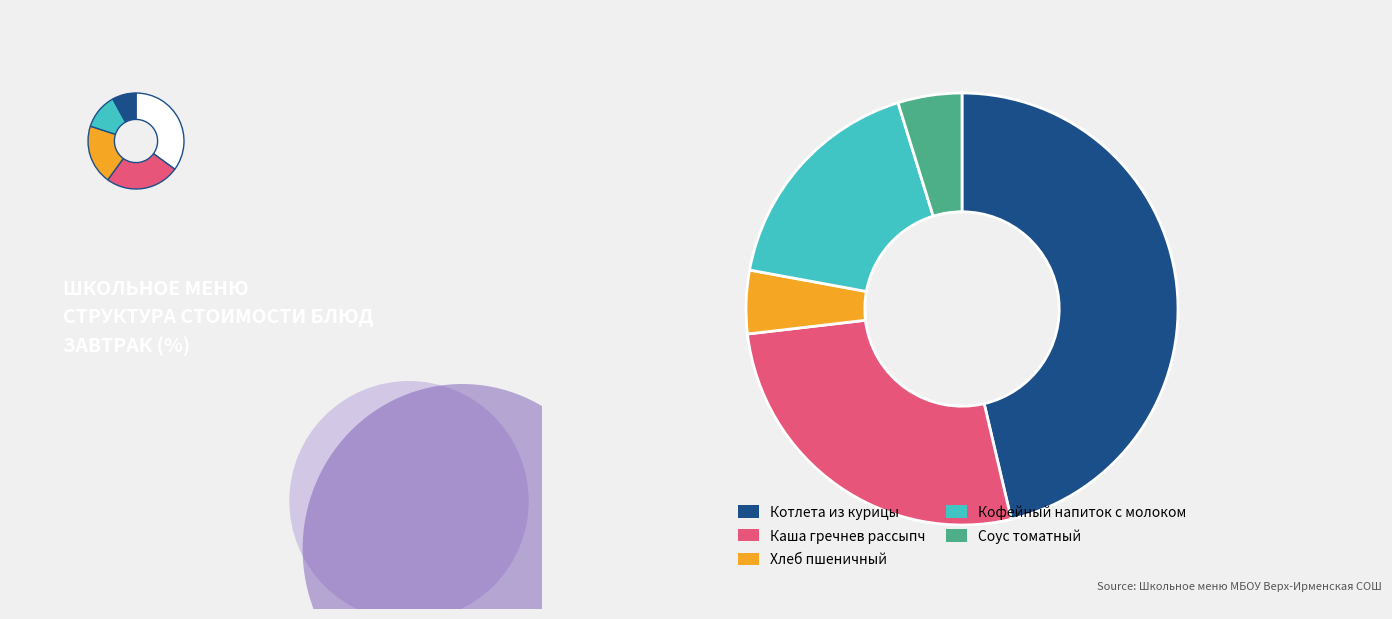

Count the number of slices in the pie.

5